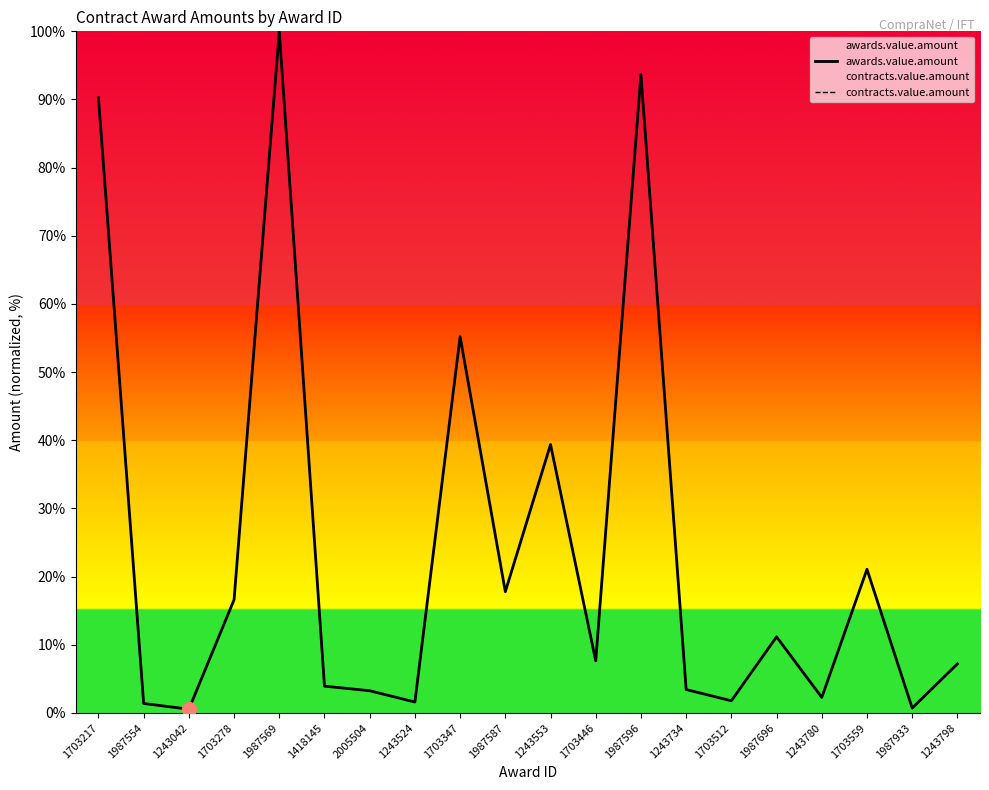

What are all the series names shown in the legend?

awards.value.amount, contracts.value.amount